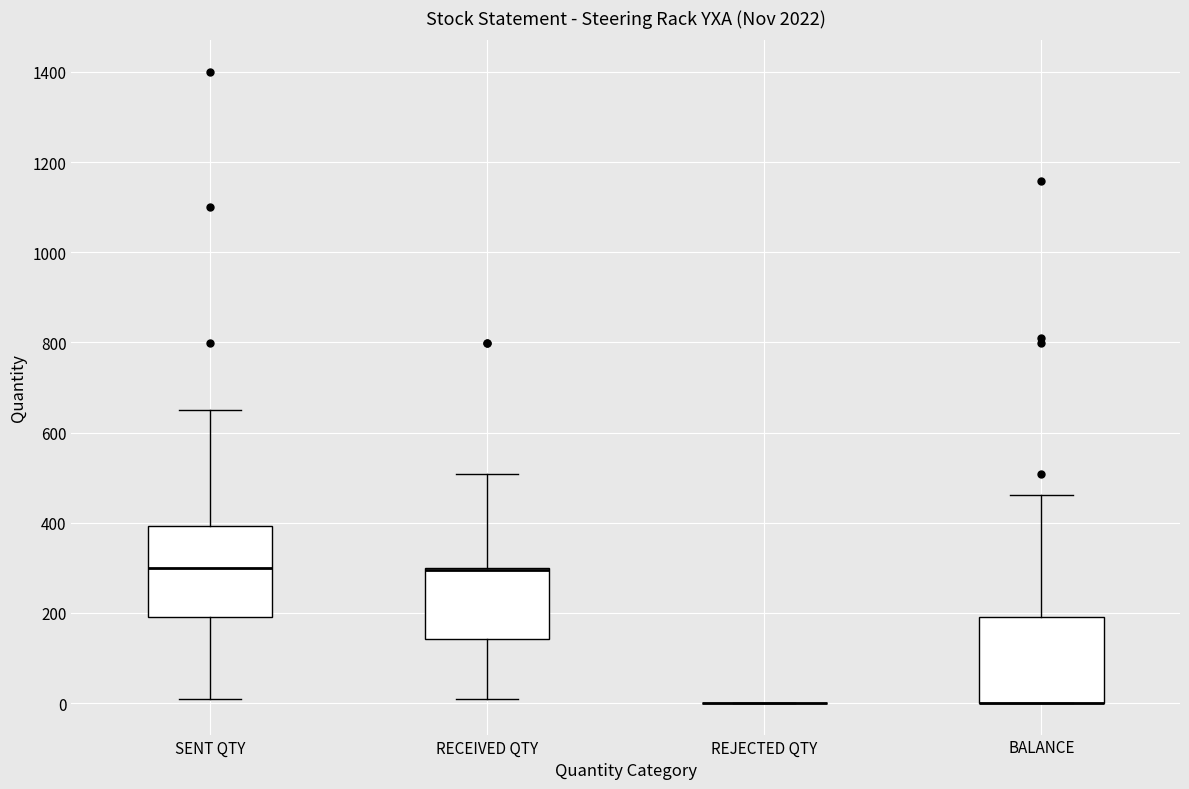

Reading left to right, read every box against the y-axis: the position of its median line, the range the box covers, and the ends of its whiskers. The values are not printed on the chart, so give them approximately, as read against the axis.

SENT QTY: median 300, box 200 to 400, whiskers 0 to 660
RECEIVED QTY: median 300 (drawn on the box's upper edge), box 140 to 300, whiskers 0 to 500
REJECTED QTY: box collapsed to a line at 0, whiskers 0 to 0
BALANCE: median 0 (drawn on the box's lower edge), box 0 to 180, whiskers 0 to 460